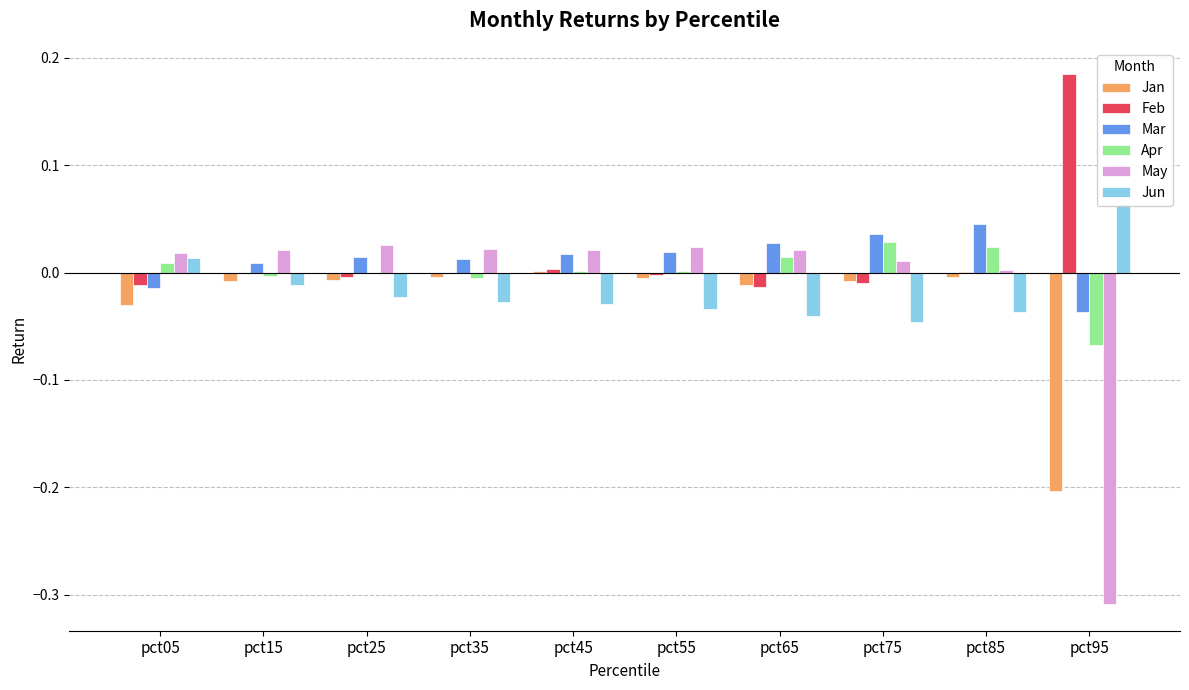

Reading right to left, transcribe all the data shown in this chart.

Jan: pct95=-0.2	pct85=-0.0	pct75=-0.0	pct65=-0.0	pct55=-0.0	pct45=0.0	pct35=-0.0	pct25=-0.0	pct15=-0.0	pct05=-0.0
Feb: pct95=0.2	pct85=0.0	pct75=-0.0	pct65=-0.0	pct55=-0.0	pct45=0.0	pct35=-0.0	pct25=-0.0	pct15=-0.0	pct05=-0.0
Mar: pct95=-0.0	pct85=0.0	pct75=0.0	pct65=0.0	pct55=0.0	pct45=0.0	pct35=0.0	pct25=0.0	pct15=0.0	pct05=-0.0
Apr: pct95=-0.1	pct85=0.0	pct75=0.0	pct65=0.0	pct55=0.0	pct45=0.0	pct35=-0.0	pct25=-0.0	pct15=-0.0	pct05=0.0
May: pct95=-0.3	pct85=0.0	pct75=0.0	pct65=0.0	pct55=0.0	pct45=0.0	pct35=0.0	pct25=0.0	pct15=0.0	pct05=0.0
Jun: pct95=0.1	pct85=-0.0	pct75=-0.0	pct65=-0.0	pct55=-0.0	pct45=-0.0	pct35=-0.0	pct25=-0.0	pct15=-0.0	pct05=0.0